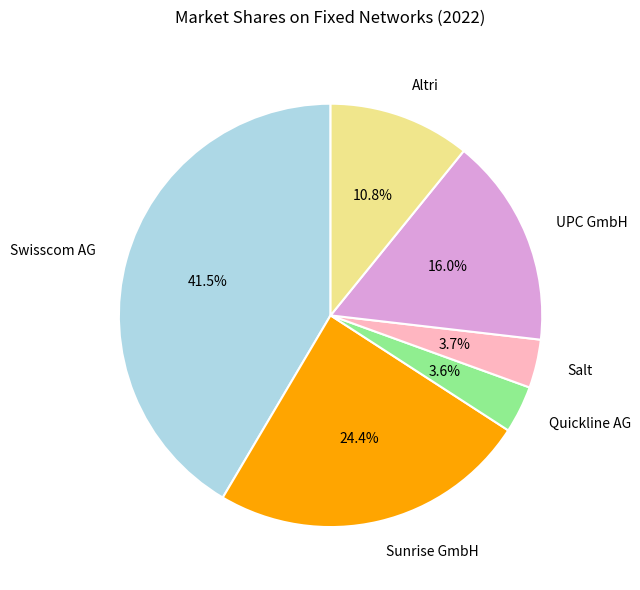

What percentage is the Altri slice, to the nearest percent?

11%